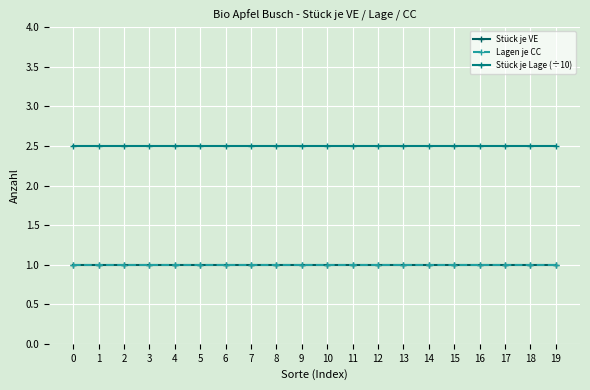

How many lines are shown in the chart?

3